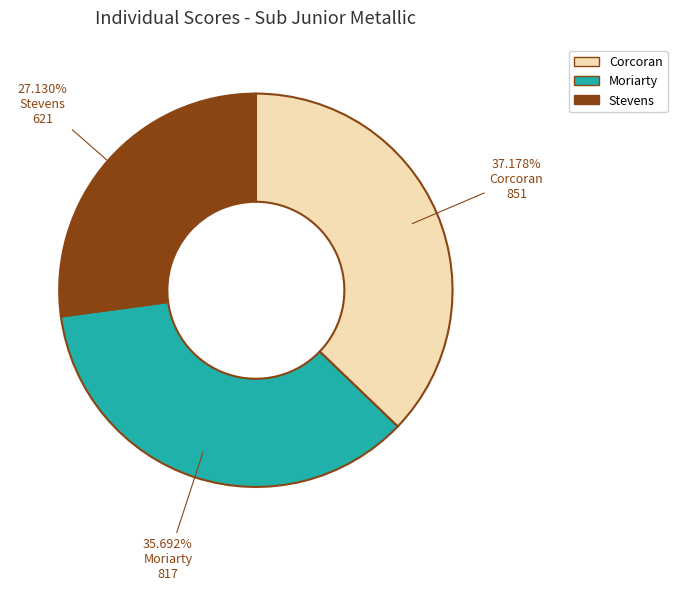

To the nearest percent, what is the average slice percentage?

33%